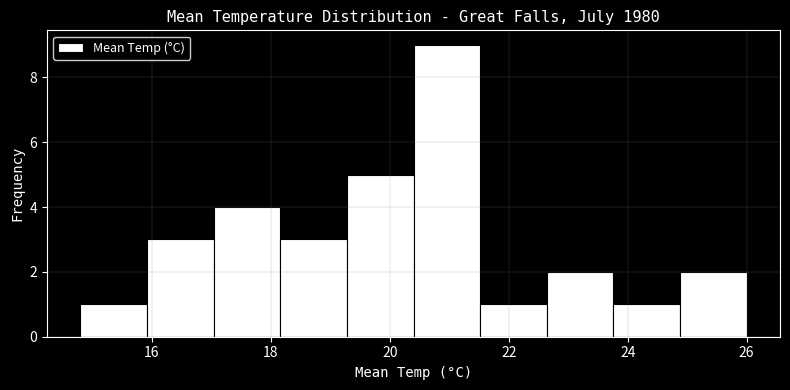

Reading left to right, transcribe this chart: for each bar, give the range it covers on the x-axis and its height. Neither the bar edges nor the heights are printed on the chart, so give them approximately, as read against the axes.

14.80 to 15.92: 1
15.92 to 17.04: 3
17.04 to 18.16: 4
18.16 to 19.28: 3
19.28 to 20.40: 5
20.40 to 21.52: 9
21.52 to 22.64: 1
22.64 to 23.76: 2
23.76 to 24.88: 1
24.88 to 26.00: 2